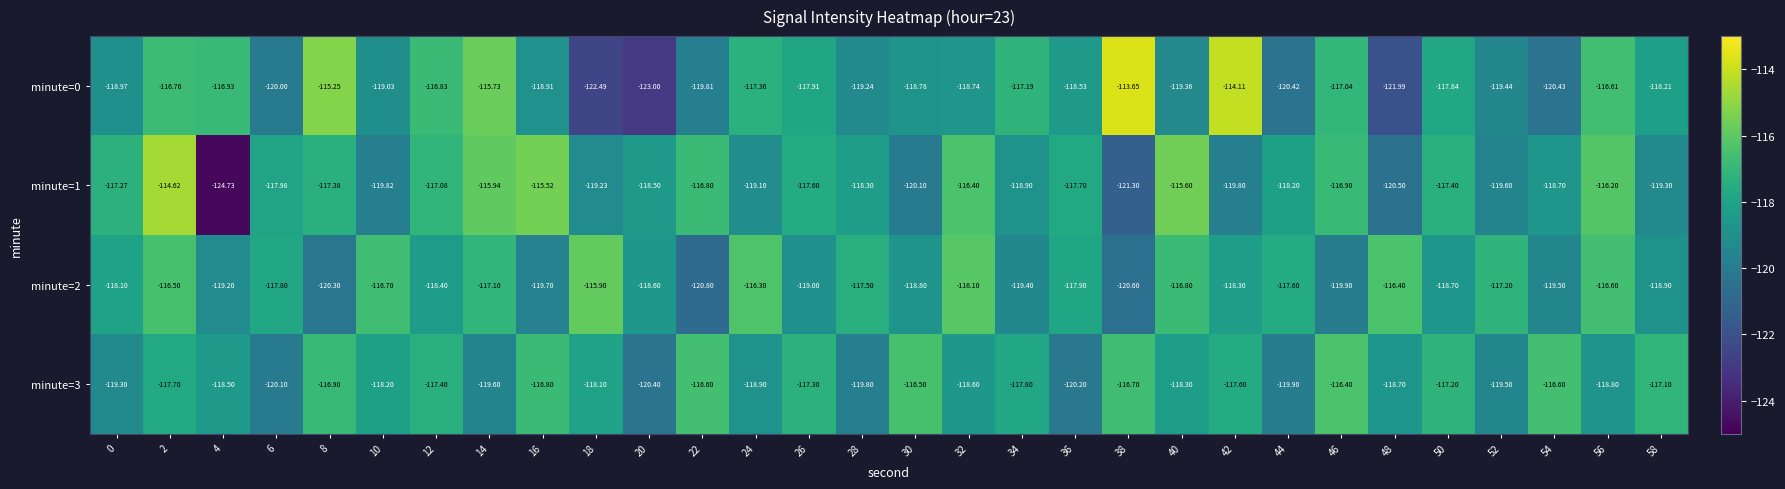

How many categories are shown in the chart?

30